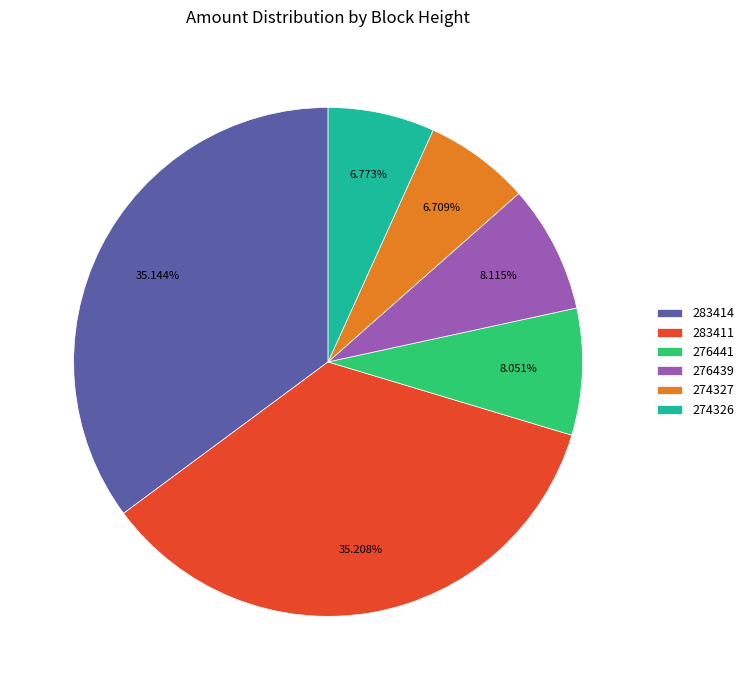

To the nearest percent, what percentage of the pie is 276439?

8%